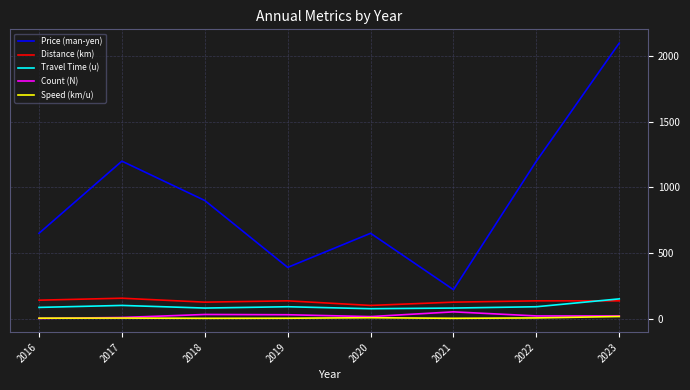

Is the value of Travel Time (u) at 2023 greater than the value of Speed (km/u) at 2018?

Yes